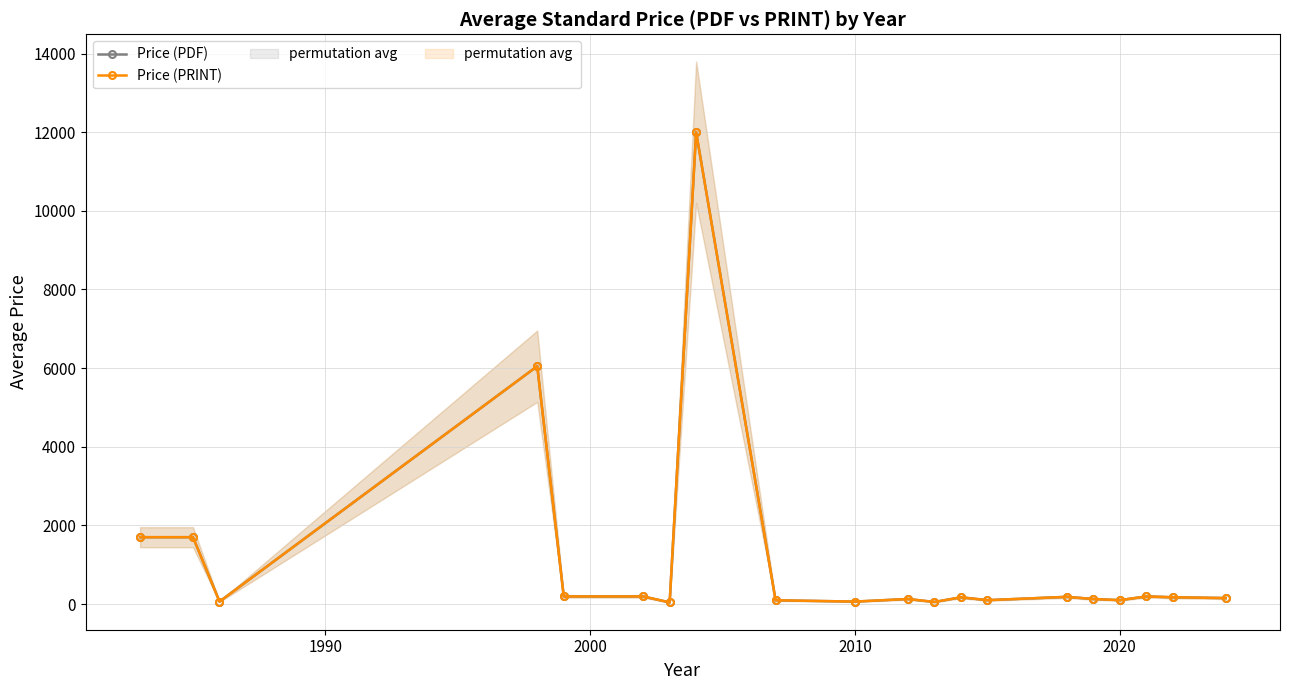

True or false: Price (PDF) and Price (PRINT) cross at least once.

False